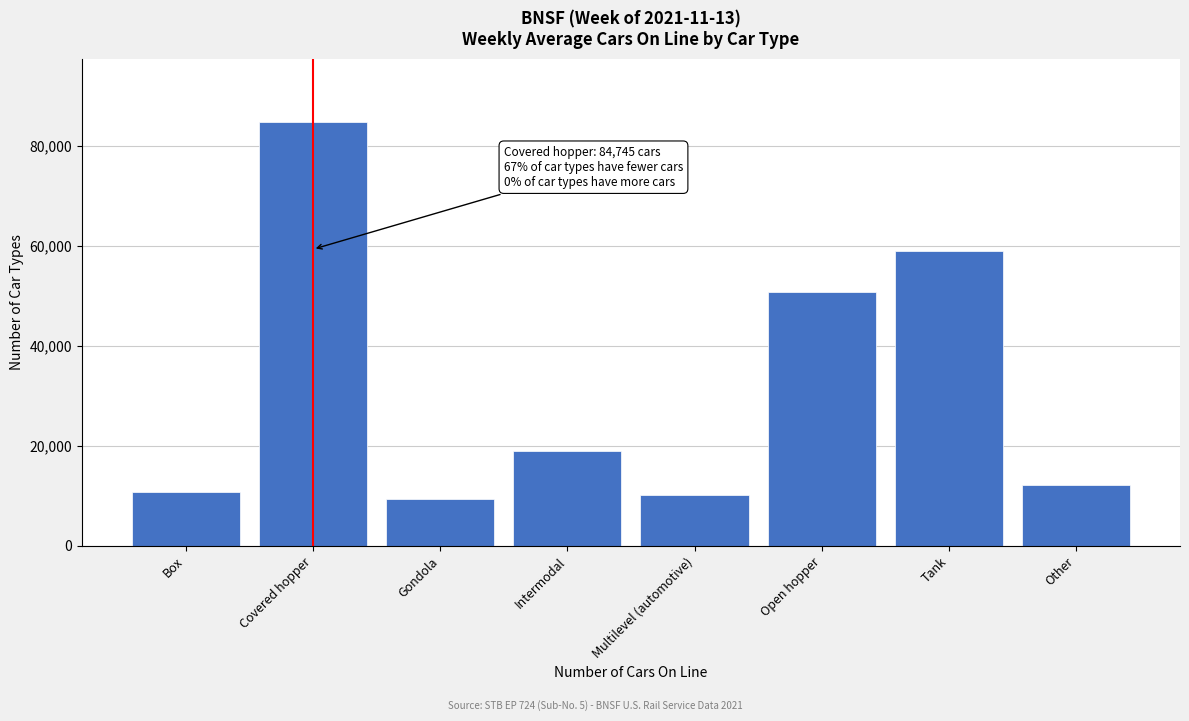

Reading left to right, list all the values displayed in this chart.

Box=10854	Covered hopper=84745	Gondola=9381	Intermodal=18966	Multilevel (automotive)=10150	Open hopper=50789	Tank=58960	Other=12234